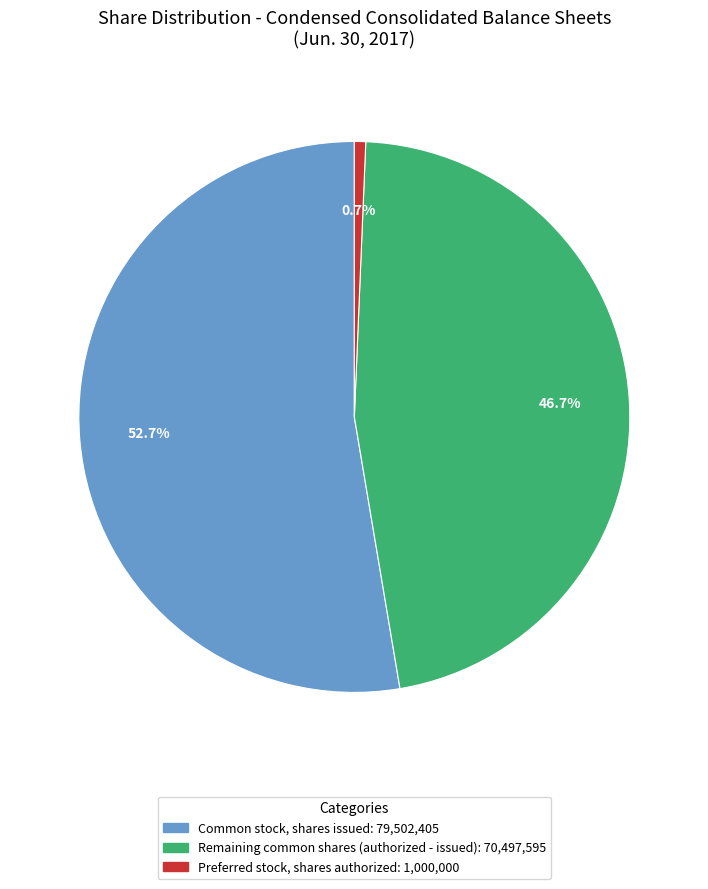

Count the number of slices in the pie.

3